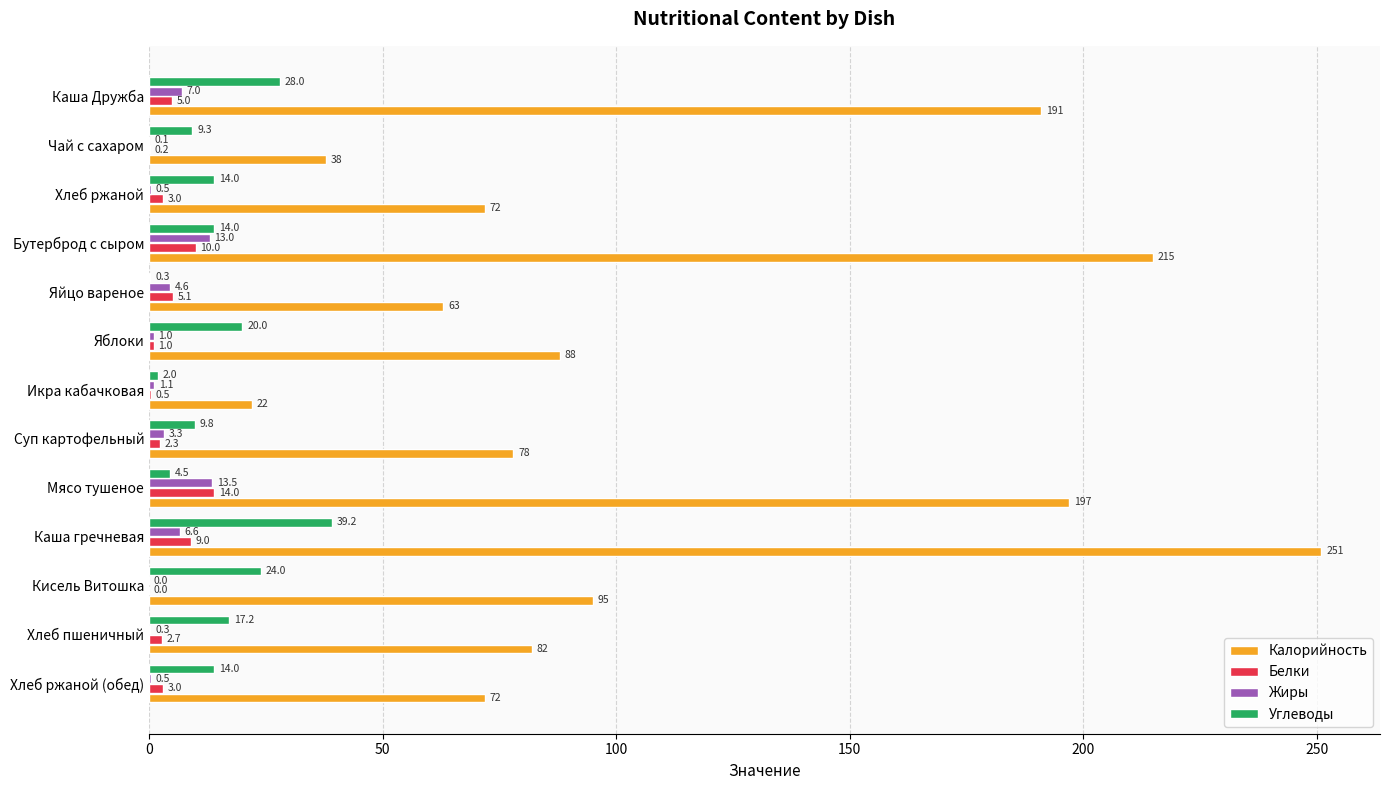

What is the total value across all series at Суп картофельный?

93.4